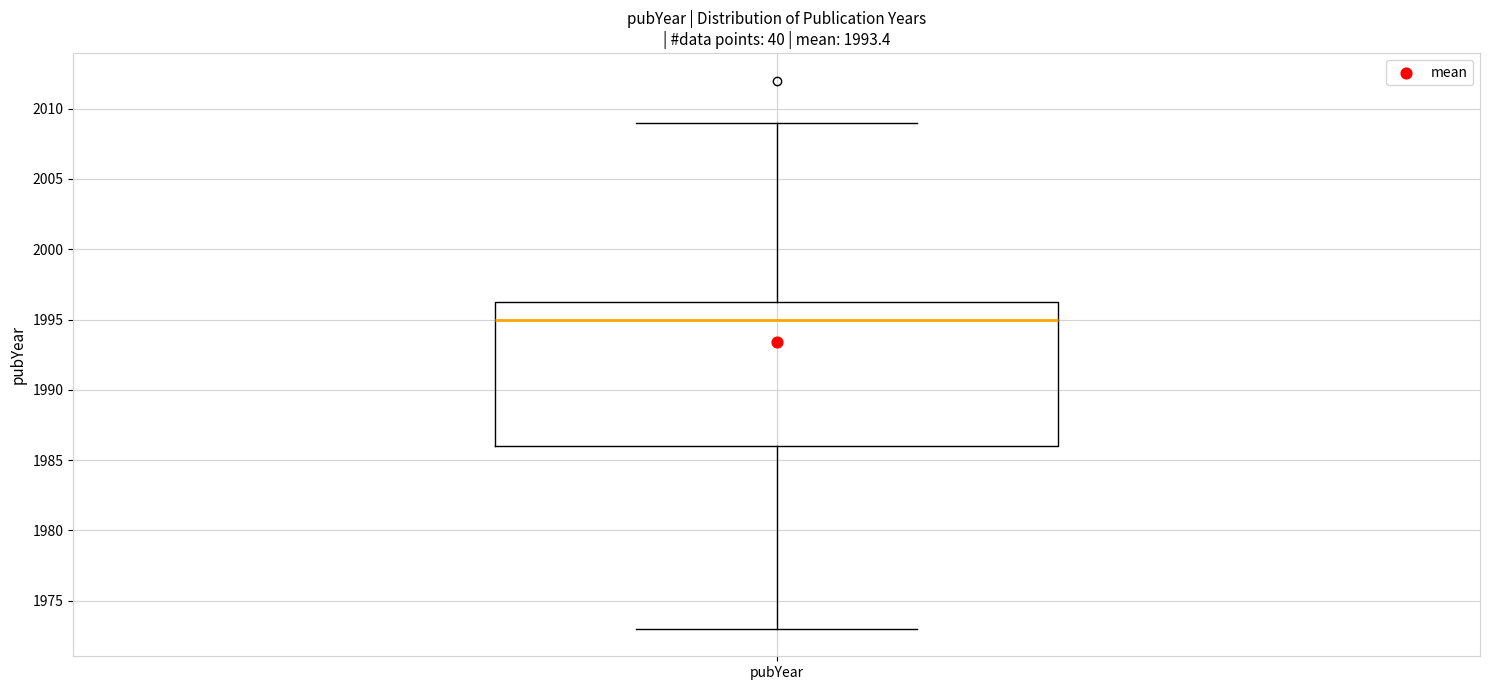

Transcribe this box plot: give where the median line is, the range the box spans, and where the two whiskers end, as read against the y-axis. The values are not printed on the chart, so give them approximately, as read against the axis.

median 1995.0, box 1986.0 to 1996.5, whiskers 1973.0 to 2009.0